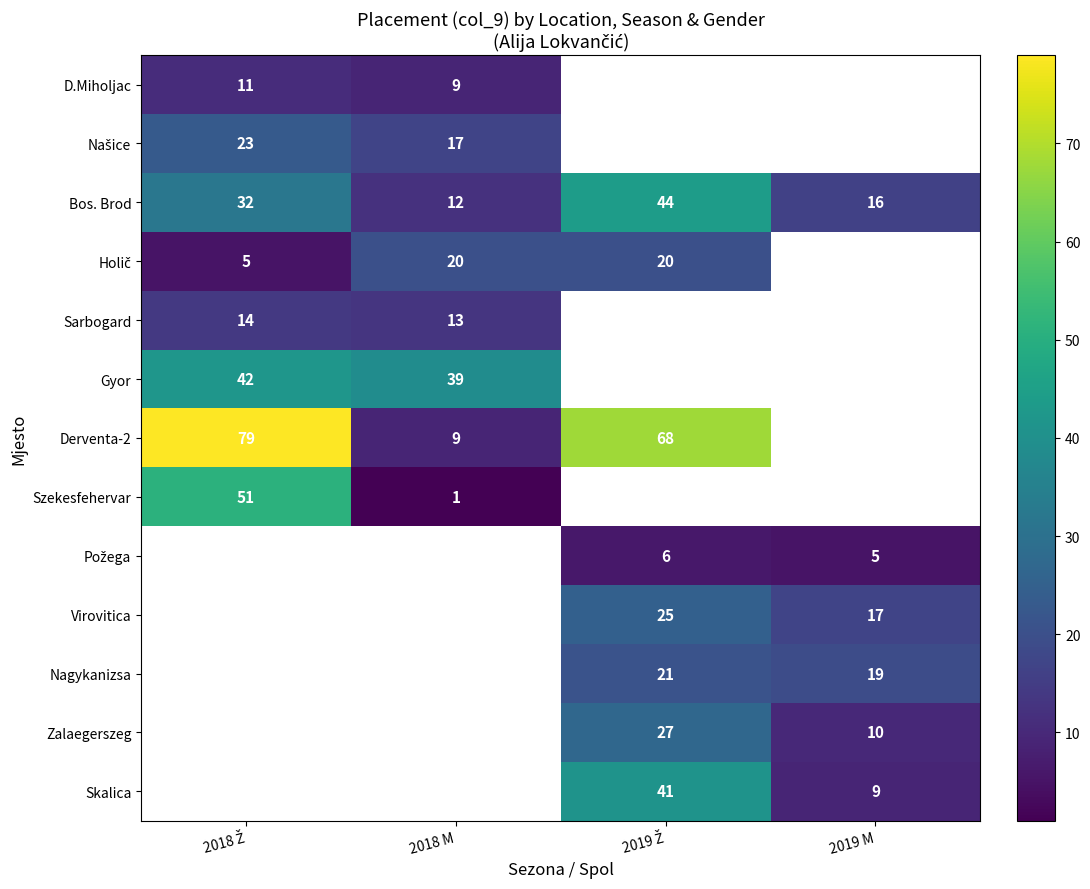

The Derventa-2 series shows 16 at 2018 M. True or false?

False